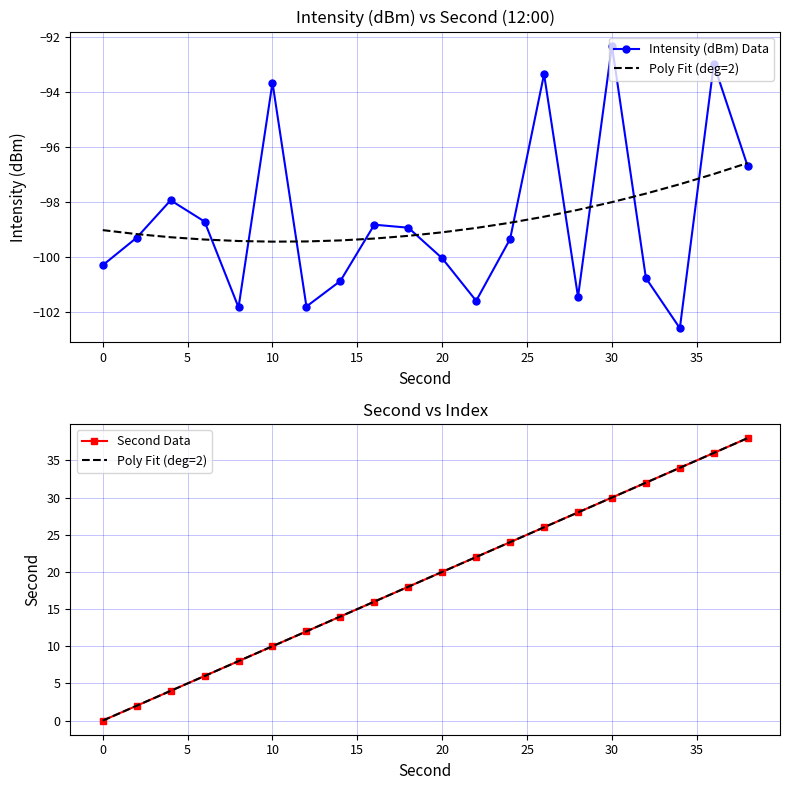

How many lines are shown in the chart?

3